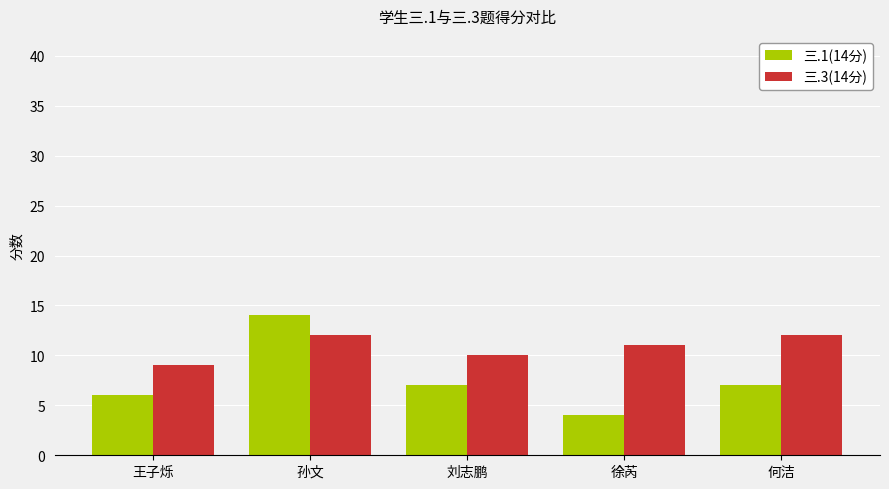

What is the difference between the 三.1(14分) values at 刘志鹏 and 徐芮?

3